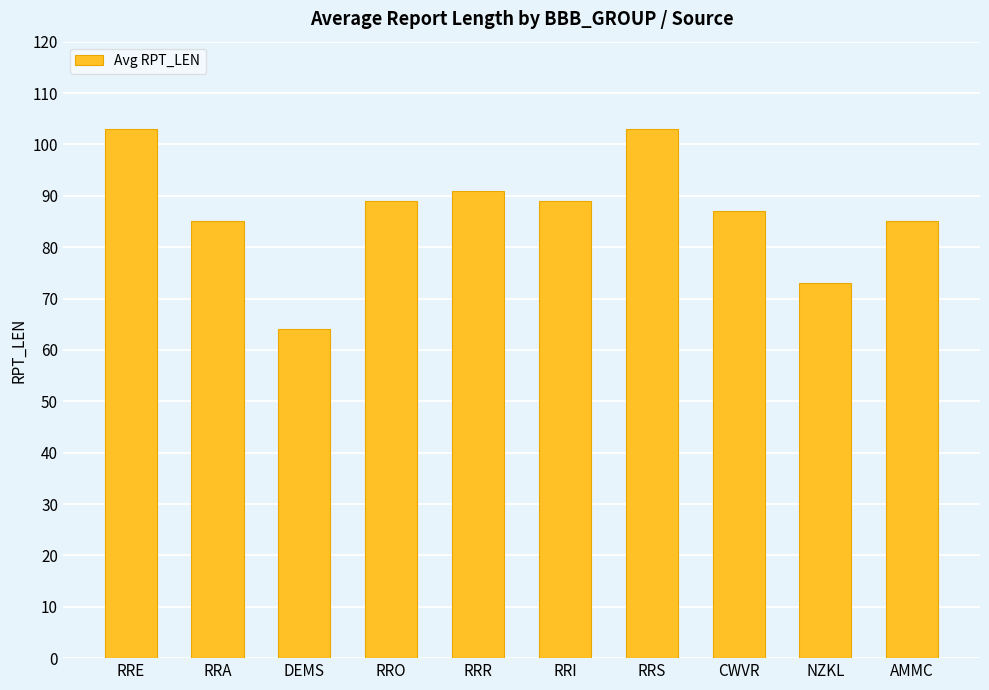

What is the difference between the values at RRI and AMMC?

4